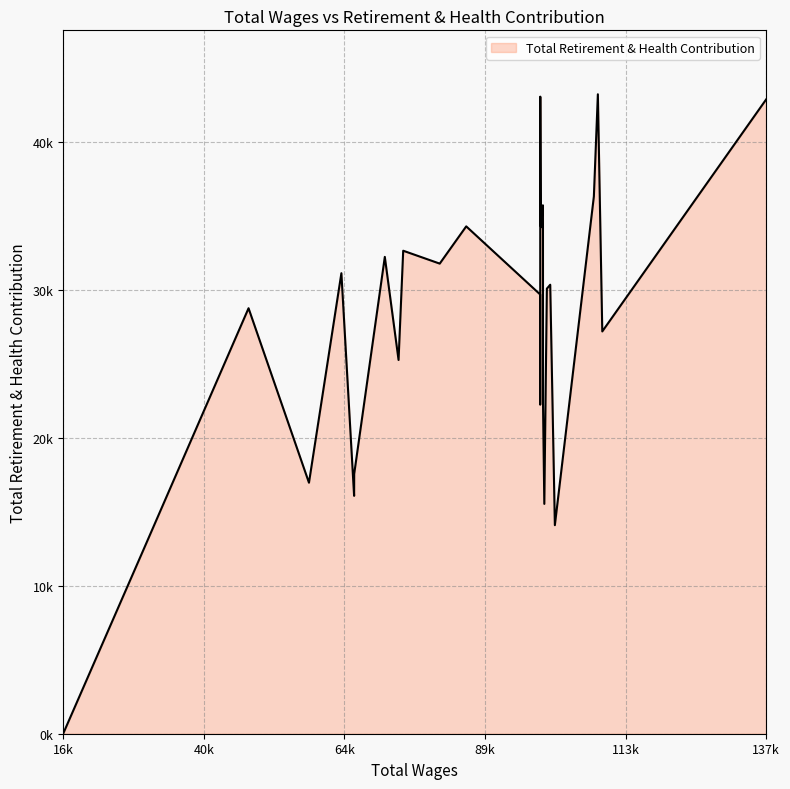

List the labels in order of value, largest first.

108603.0, 98676.0, 137611.0, 107914.0, 99125.0, 99138.0, 98758.0, 85909.0, 98813.0, 98668.0, 75044.0, 71874.0, 81341.0, 64387.0, 100389.0, 99811.0, 98655.0, 48382.0, 109364.0, 74243.0, 98664.0, 99147.0, 98659.0, 66593.0, 58798.0, 66580.0, 99371.0, 101189.0, 30338.0, 16421.0